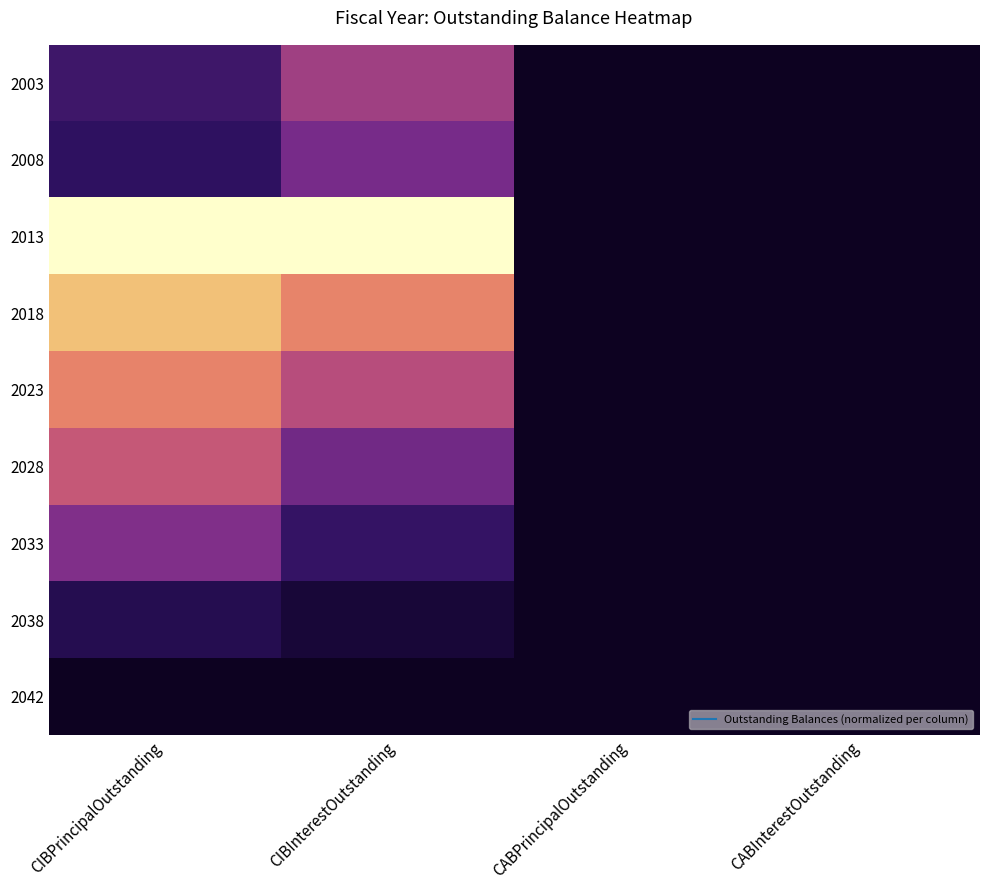

At CIBInterestOutstanding, list the series in order from smallest to largest.

2042, 2038, 2033, 2028, 2008, 2003, 2023, 2018, 2013